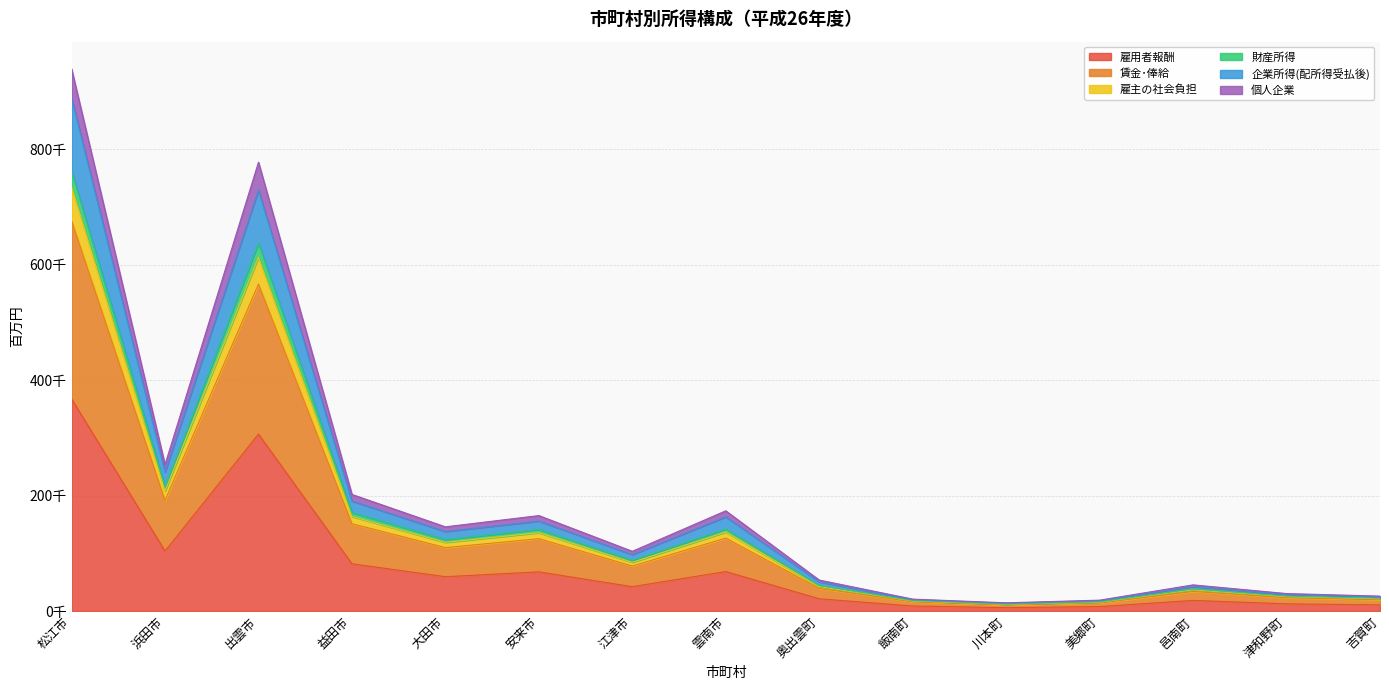

Where is the first local minimum for 個人企業?

浜田市